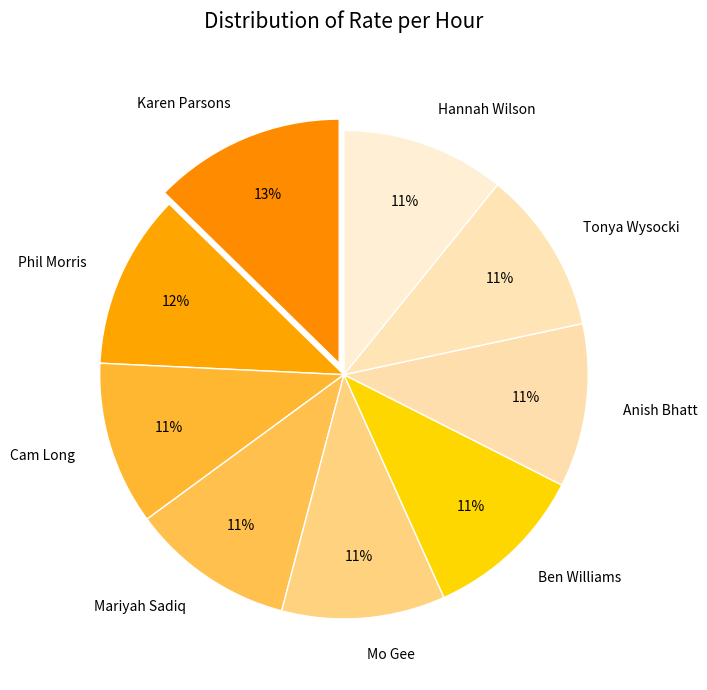

How many slices are in this pie chart?

9